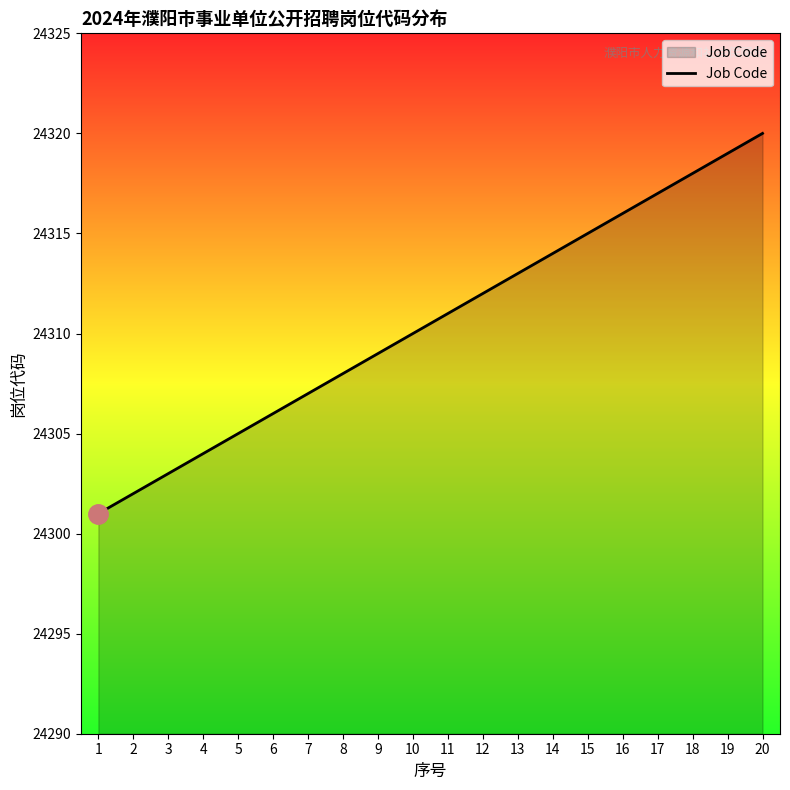

Reading left to right, extract all data points from this chart.

24301	24302	24303	24304	24305	24306	24307	24308	24309	24310	24311	24312	24313	24314	24315	24316	24317	24318	24319	24320